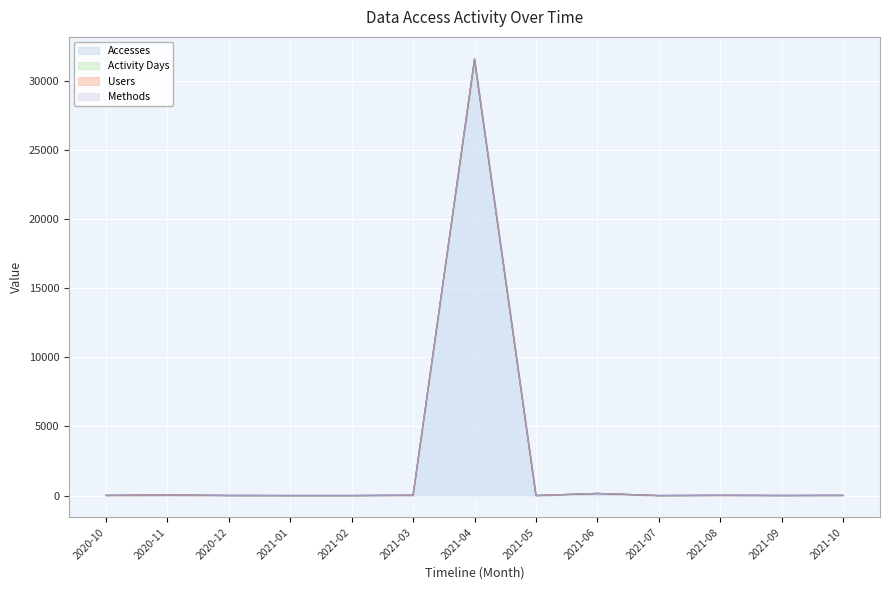

Which series has the largest total across all categories?

Activity Days